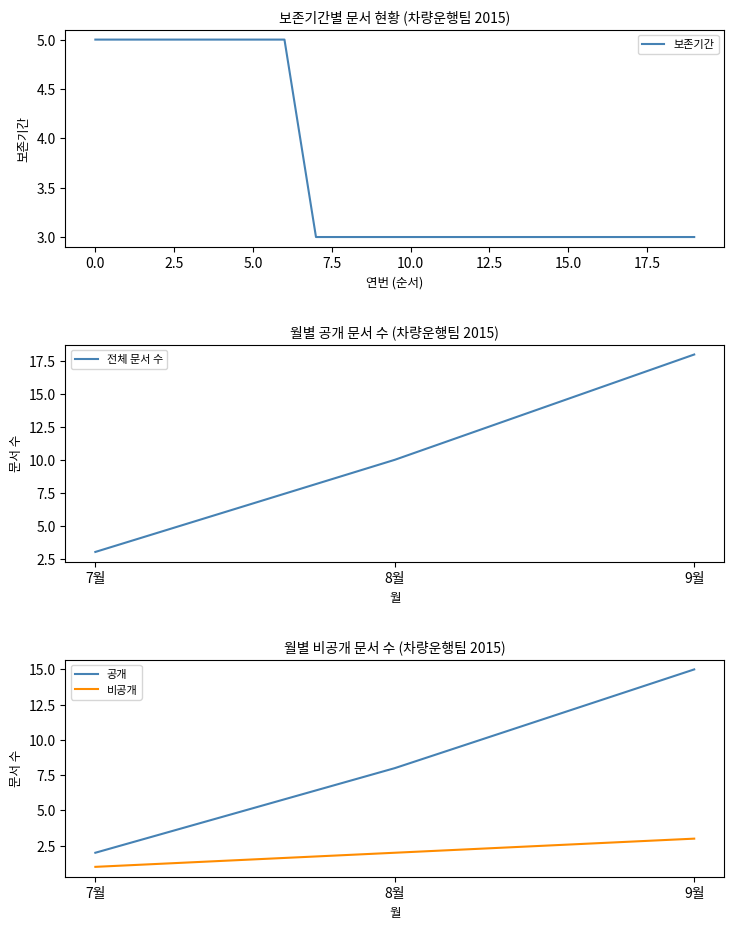

What is the lowest value of the 보존기간 series?

3